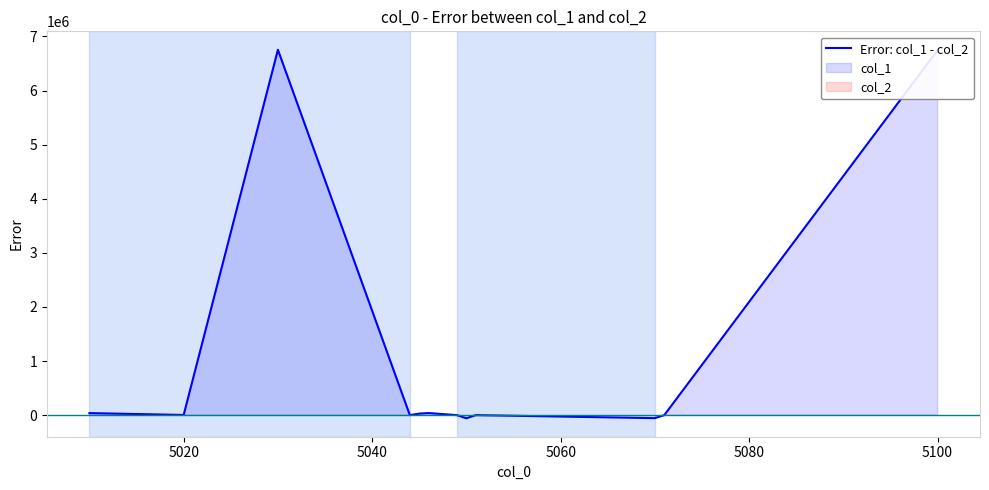

What is the value of the 4th point from the left?

40